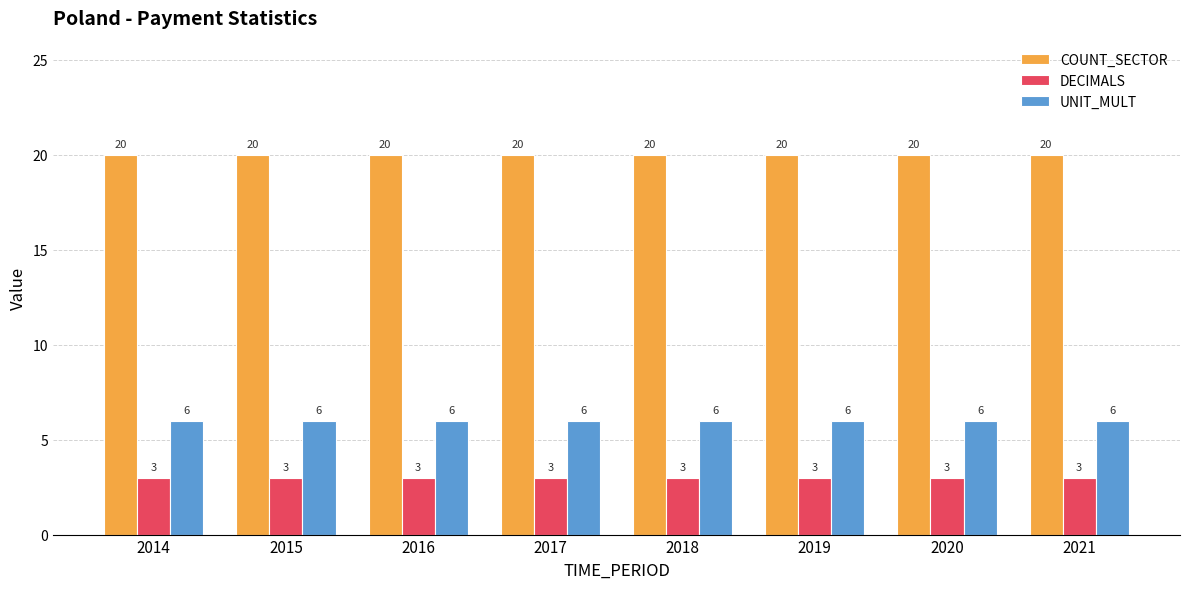

What is the spread (max minus min) of values at 2015?

17